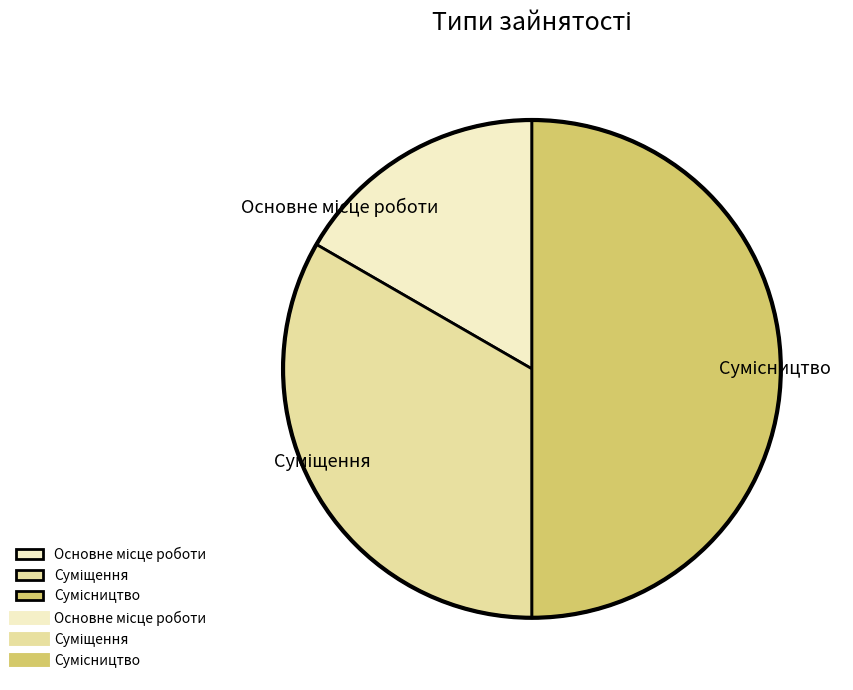

How many segments does this pie chart have?

3